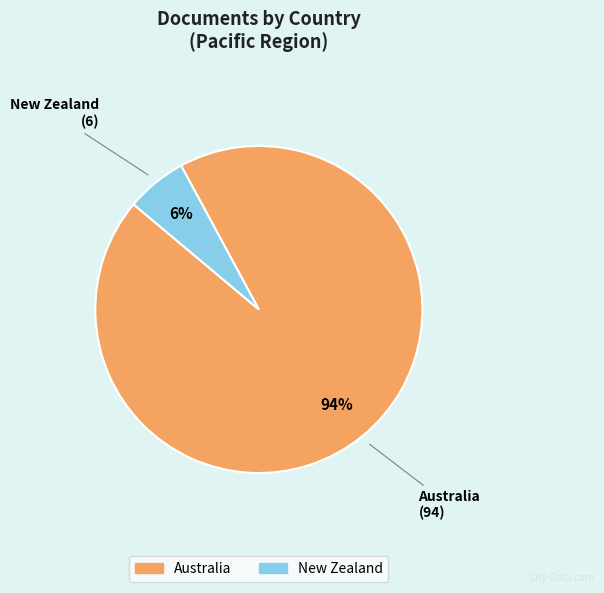

Which category has the smallest portion of the pie?

New Zealand